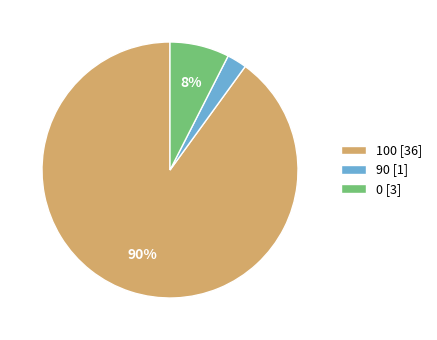

Count the number of slices in the pie.

3